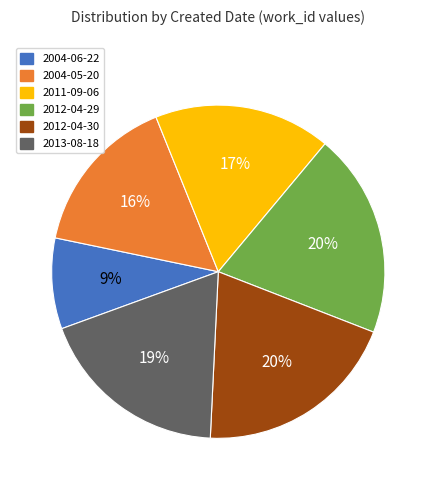

Between 2013-08-18 and 2011-09-06, which is larger?

2013-08-18